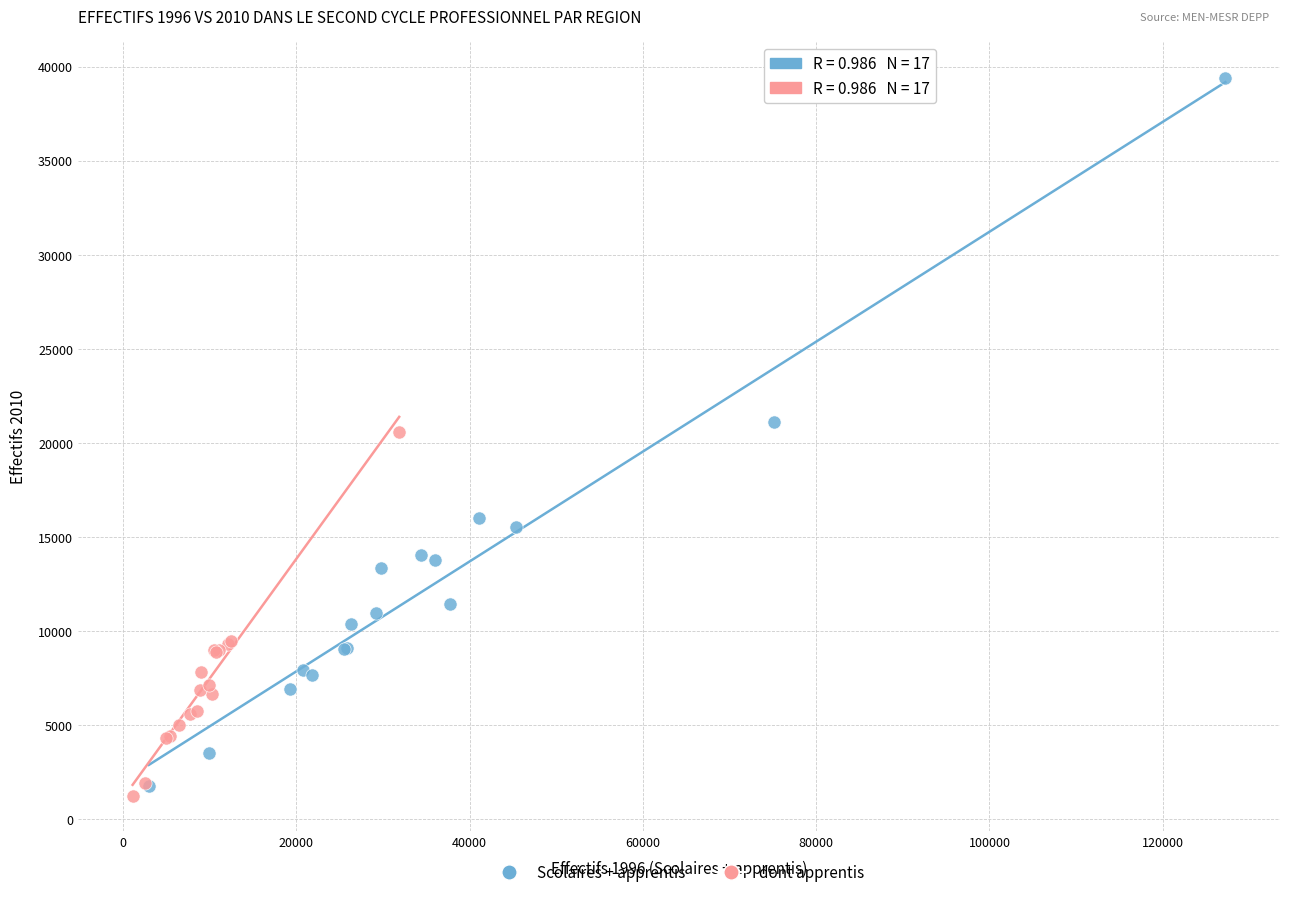

Which series reaches the maximum Y coordinate?

Scolaires + apprentis